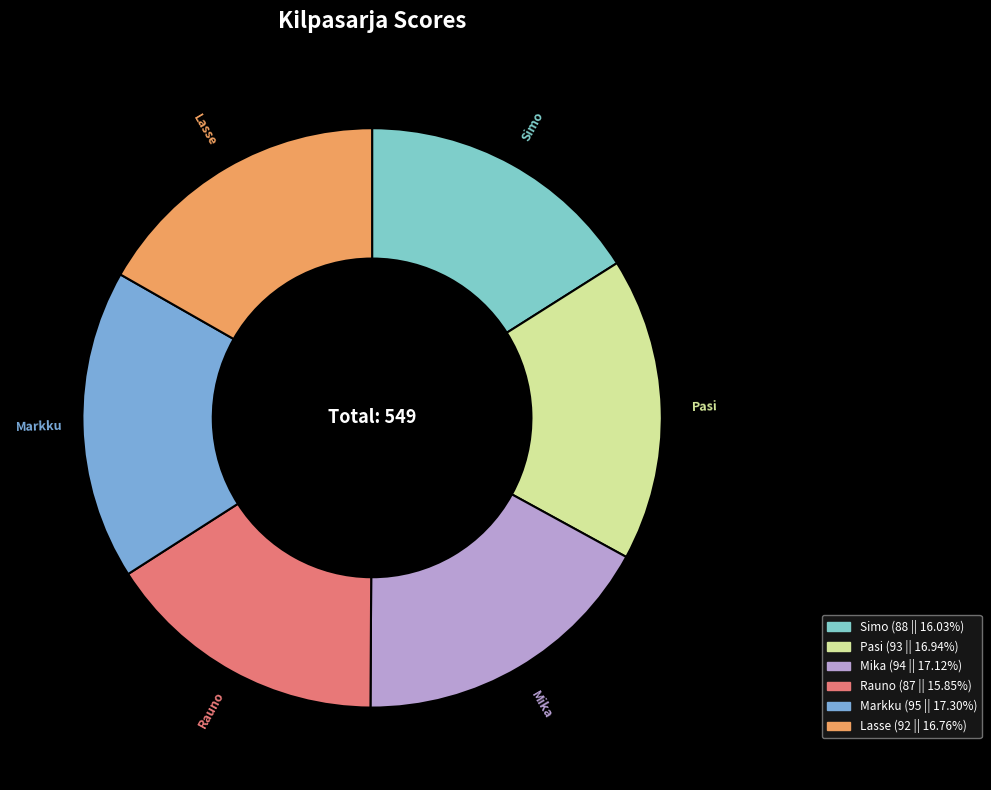

Approximately how many times larger is the value at Mika compared to Pasi?

1.0